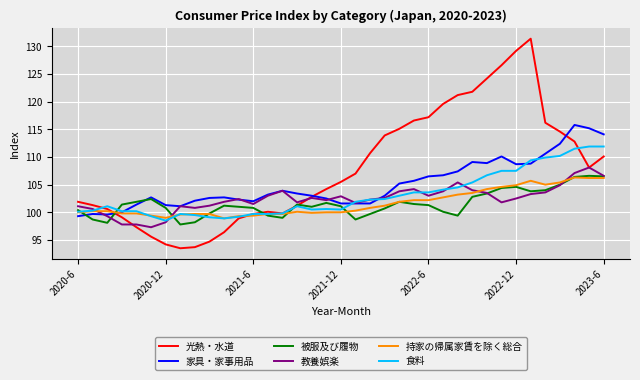

What is the minimum value for 食料?

98.5